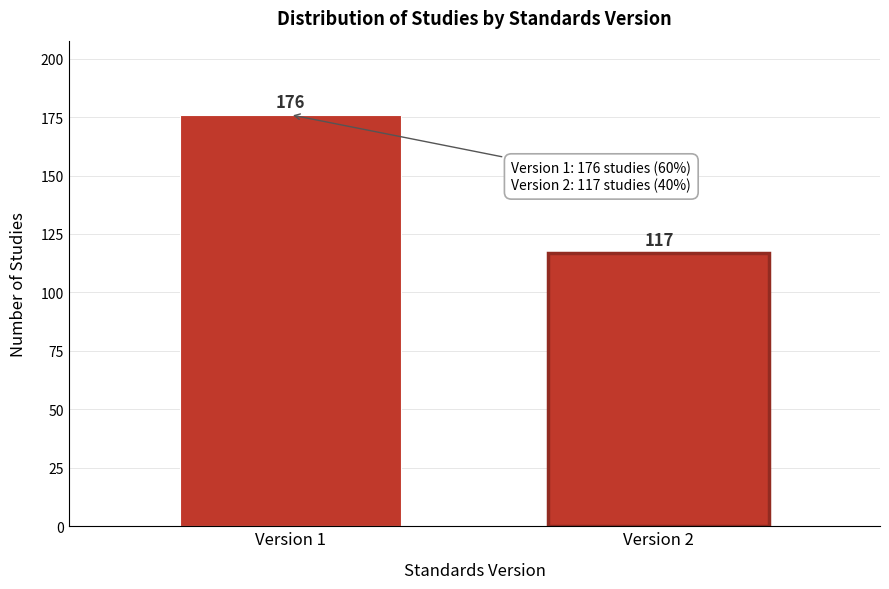

Reading left to right, transcribe all the data shown in this chart.

Version 1=176	Version 2=117